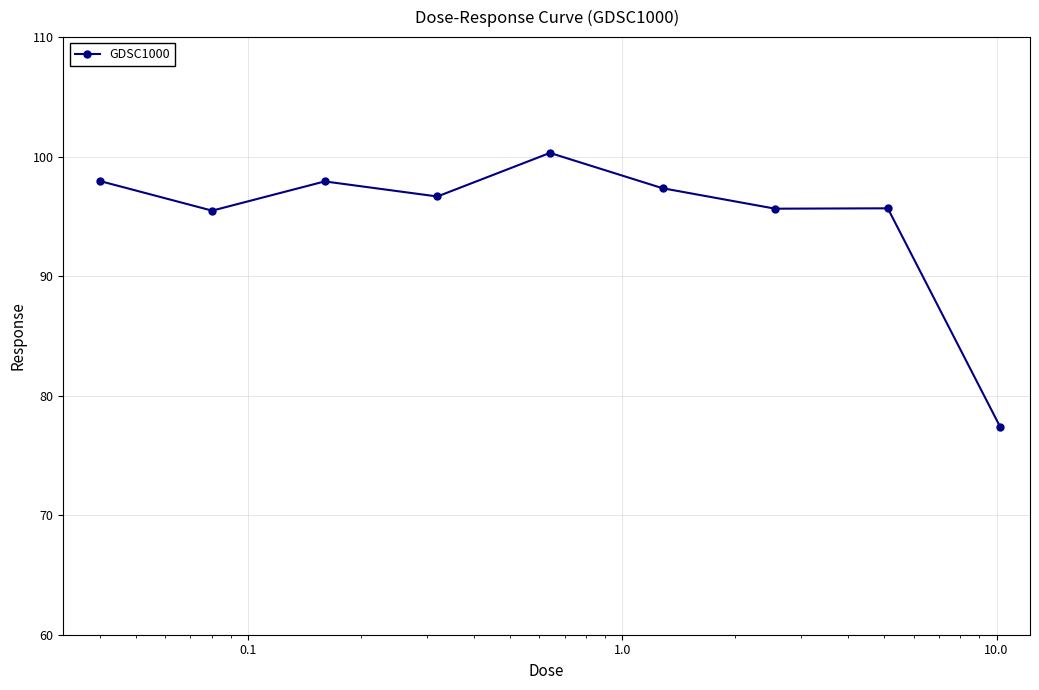

What is the value of the 9th point from the left?

77.4